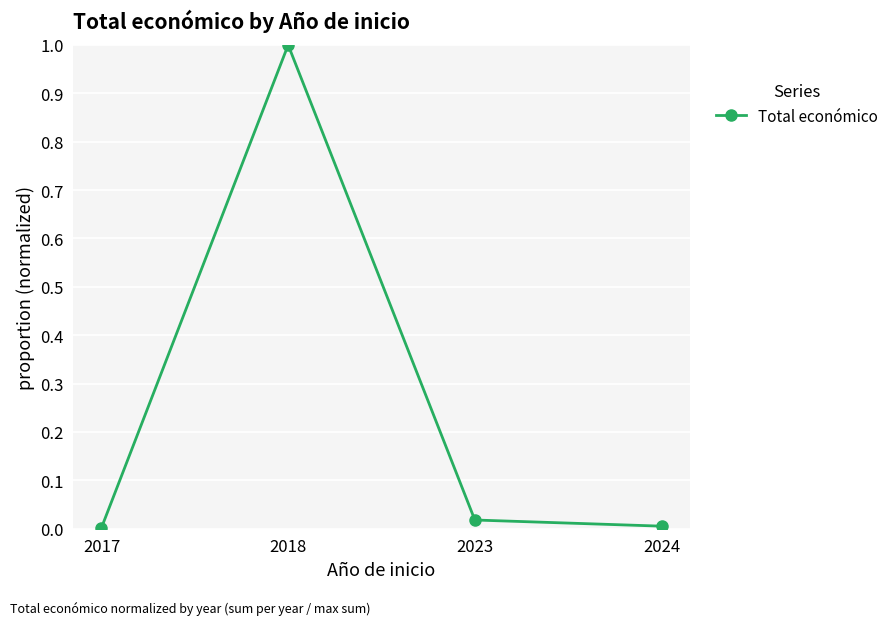

Read the value at 2018.

1.0